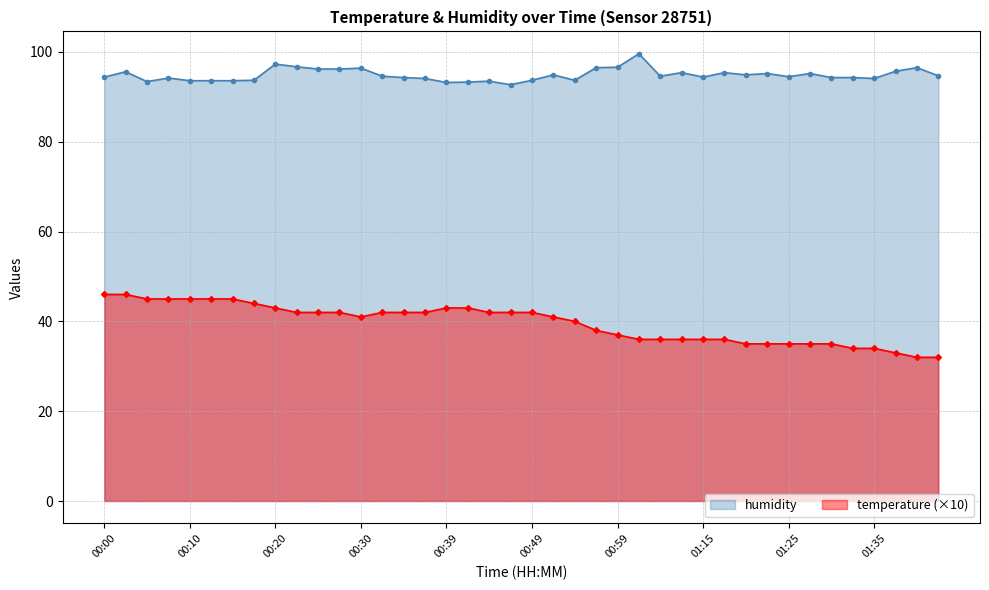

True or false: humidity and temperature intersect in this chart.

False